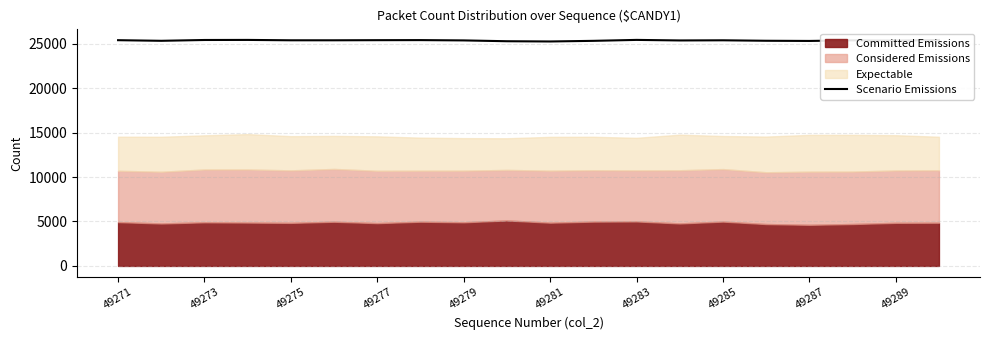

Reading left to right, list all the values displayed in this chart.

25402	25332	25424	25432	25390	25390	25403	25411	25377	25284	25257	25328	25434	25372	25389	25337	25317	25387	25362	25422